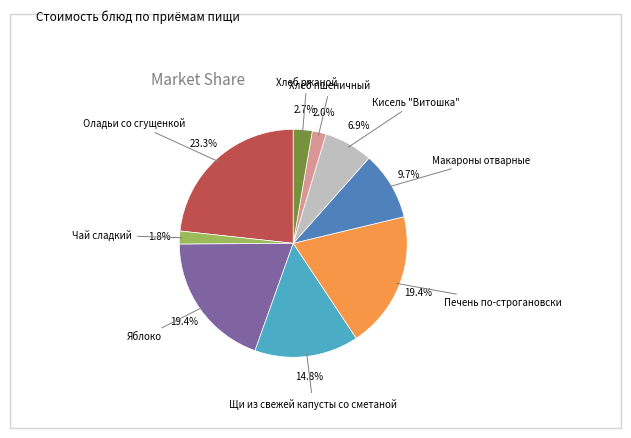

Is there any slice that represents more than half of the pie?

No